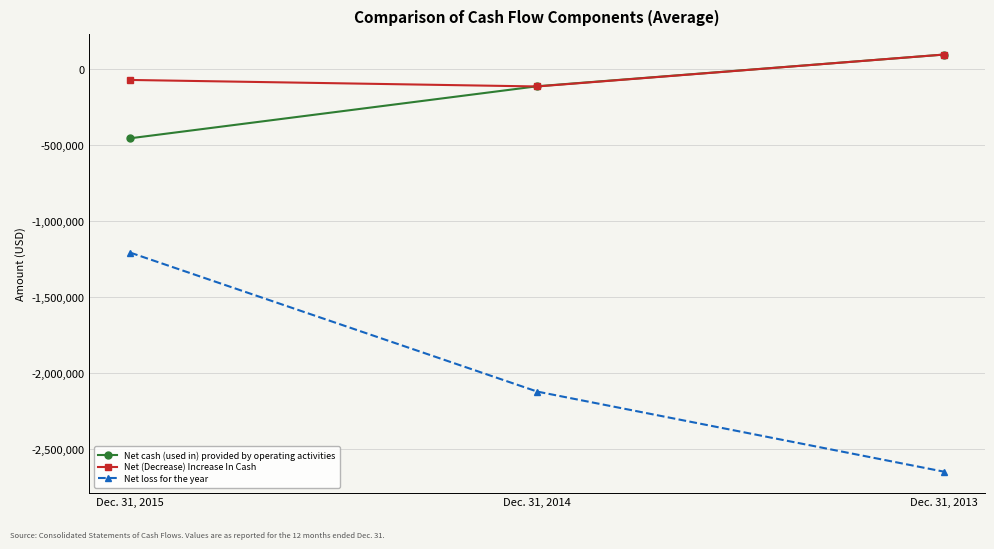

At which category is the sum across all series the highest?

Dec. 31, 2015